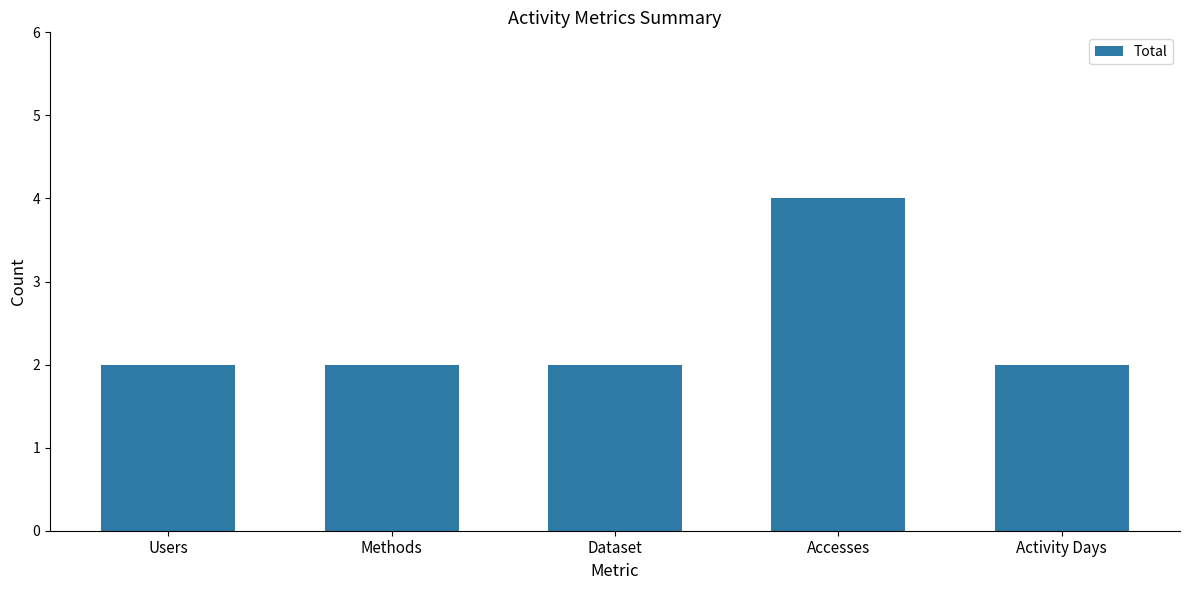

What is the greatest value displayed?

4